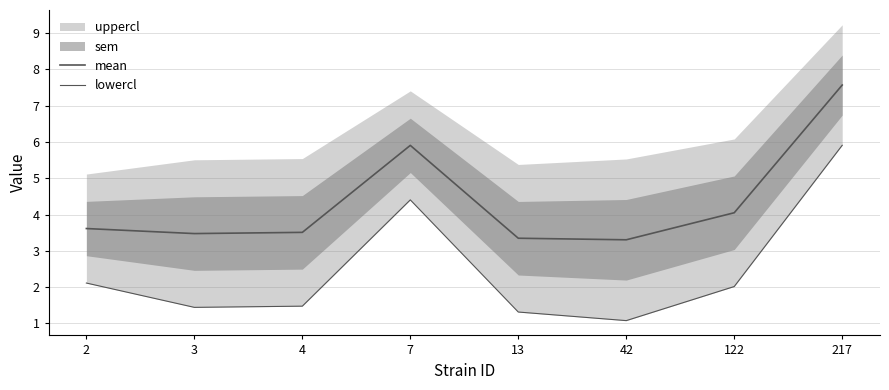

The lowercl series shows 0.3 at 13. True or false?

False